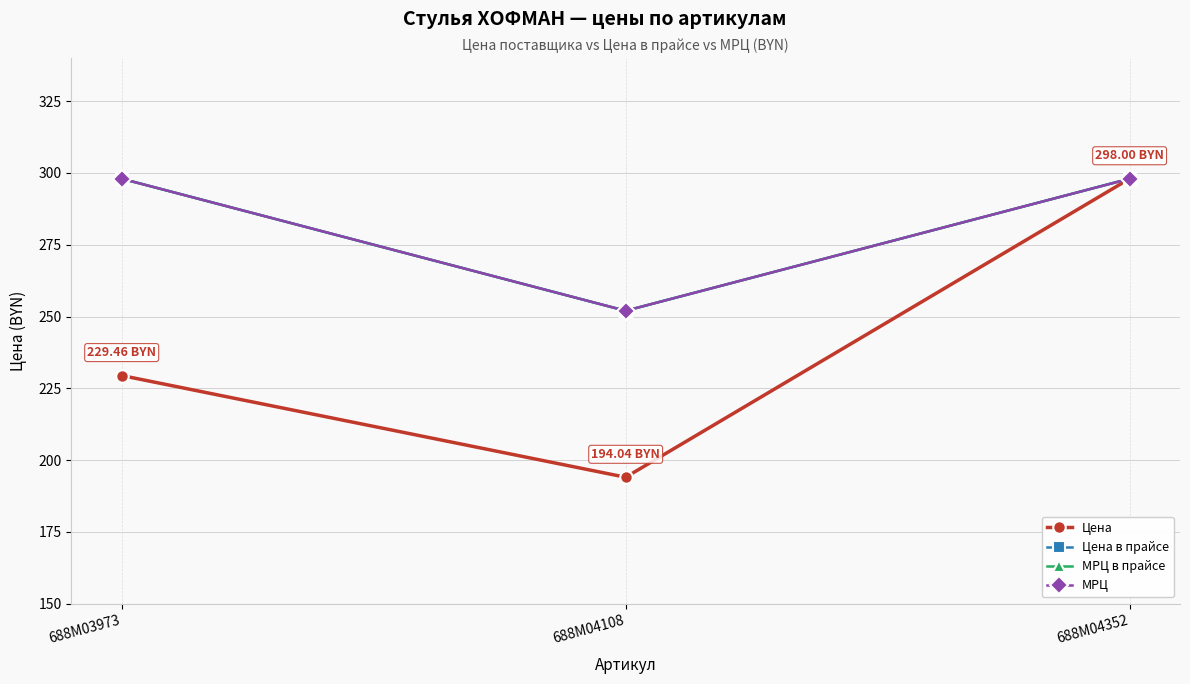

Read the МРЦ value at 688M04352.

298.0